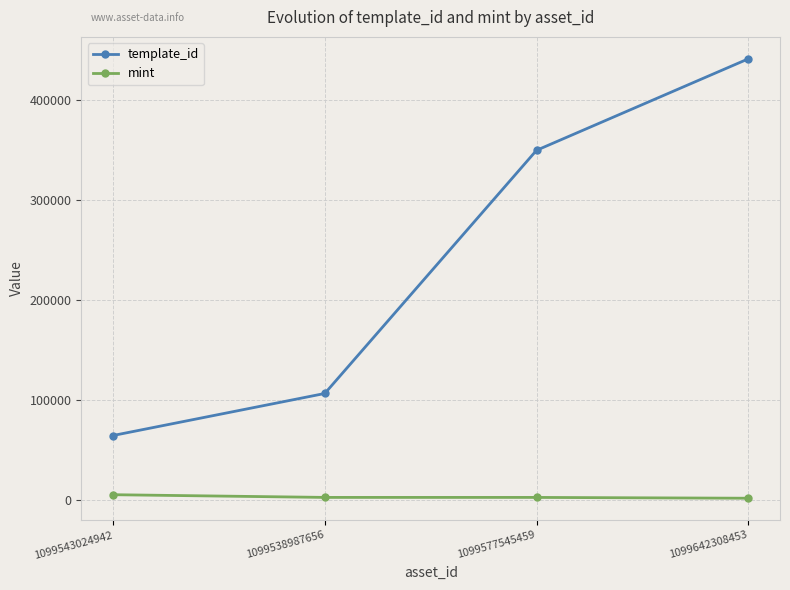

What is the label of the 2nd point from the right?

1099577545459